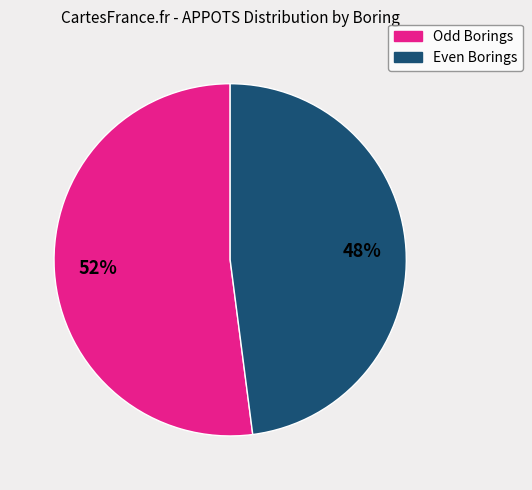

To the nearest percent, what is the average slice percentage?

50%